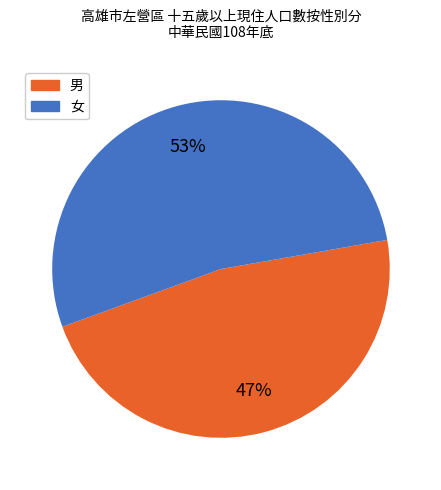

True or false: 男 accounts for 60% of the total.

False